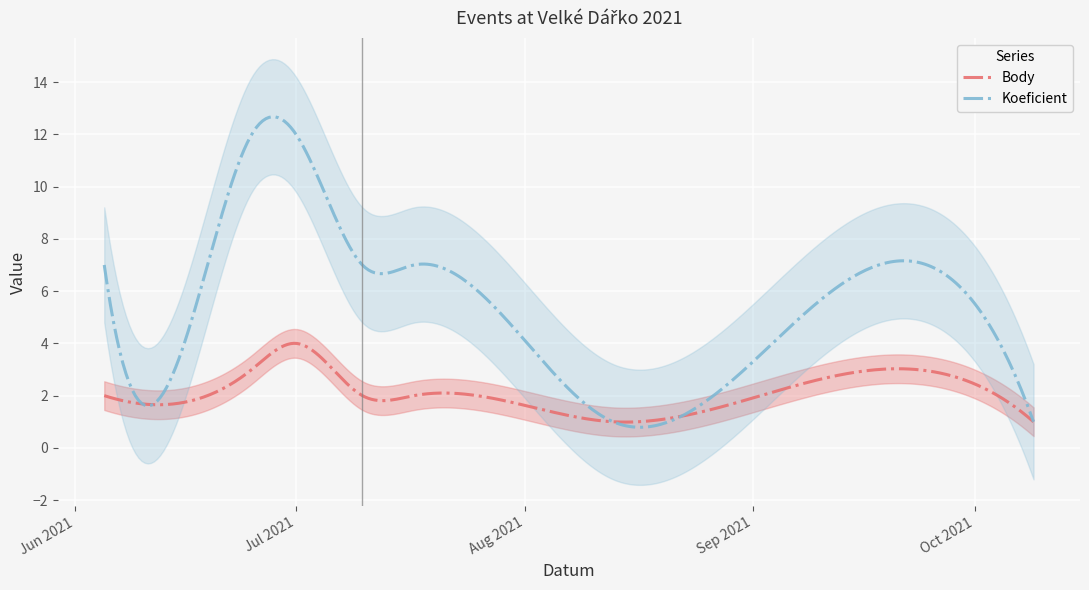

What is the sum of all Koeficient values?

1595.6